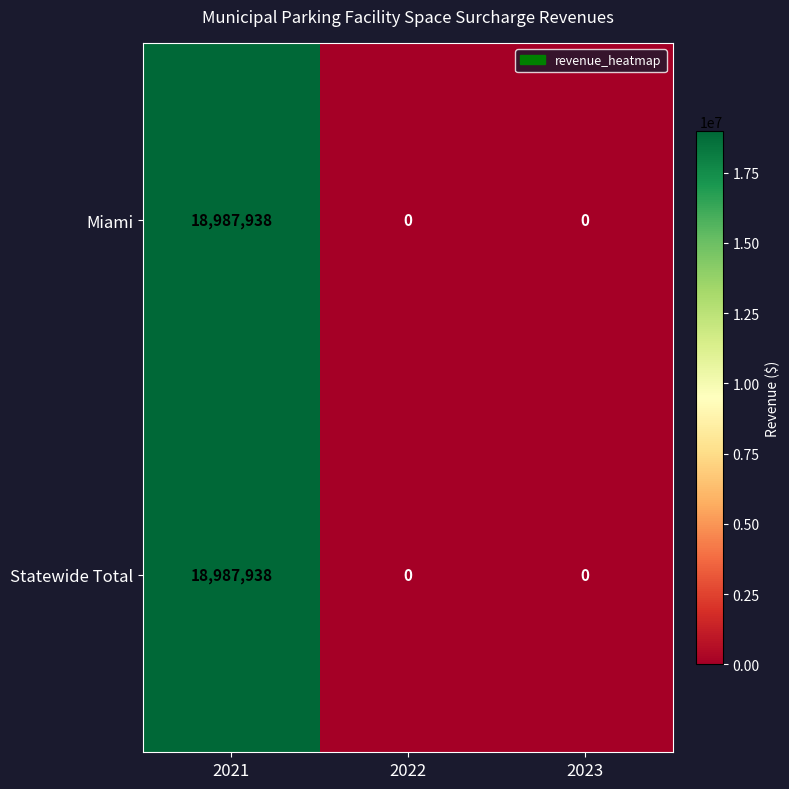

The Miami series shows 0 at 2023. True or false?

True